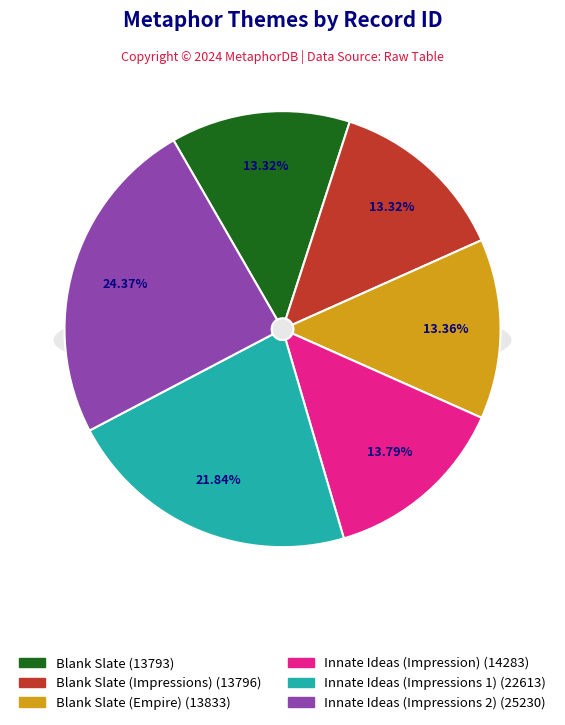

What is the change in value from Blank Slate to Blank Slate (Empire)?

+40